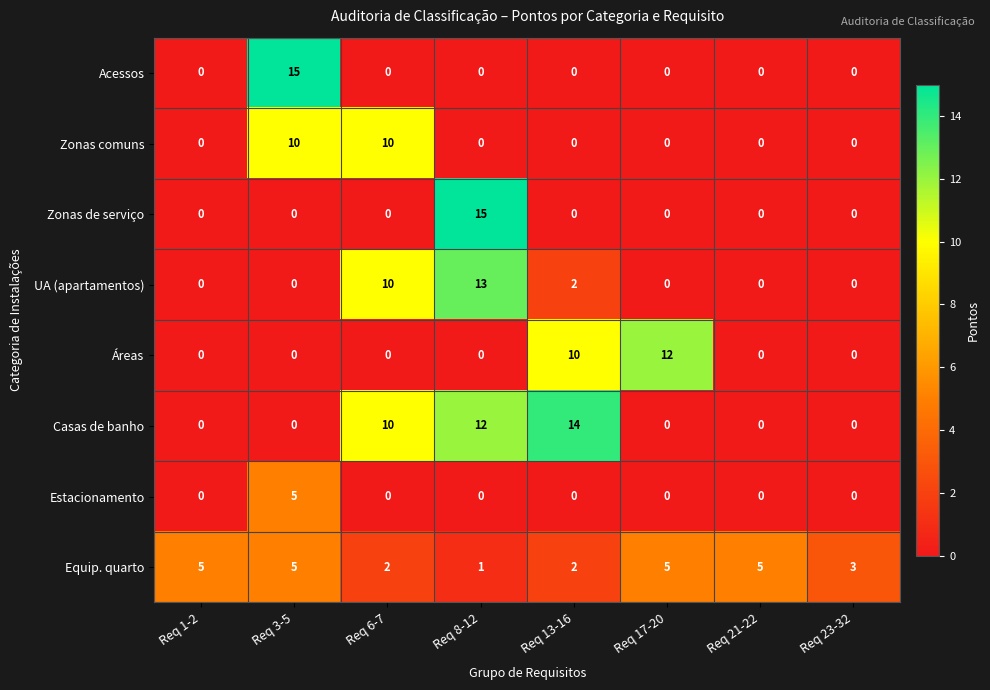

Count the number of data series in this chart.

8